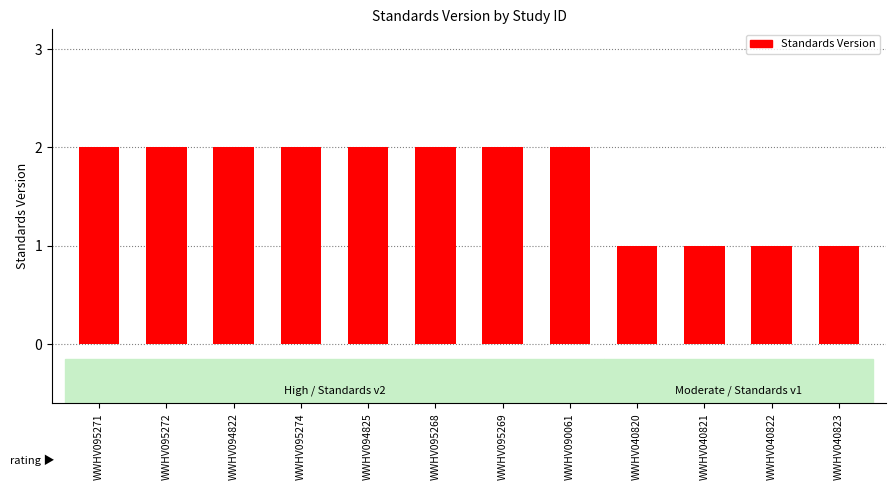

Between WWHV095269 and WWHV040823, which is larger?

WWHV095269